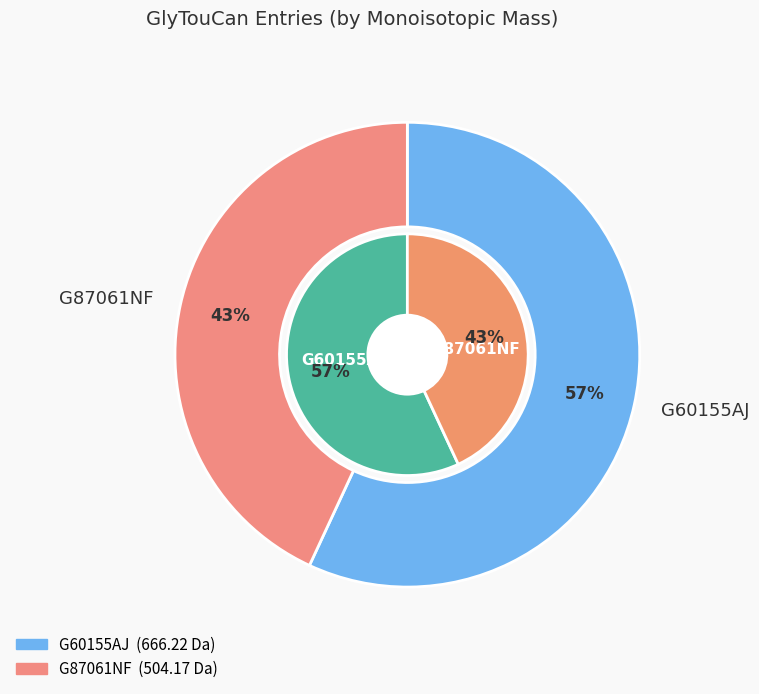

How much of the chart is everything except G60155AJ?

43.1%